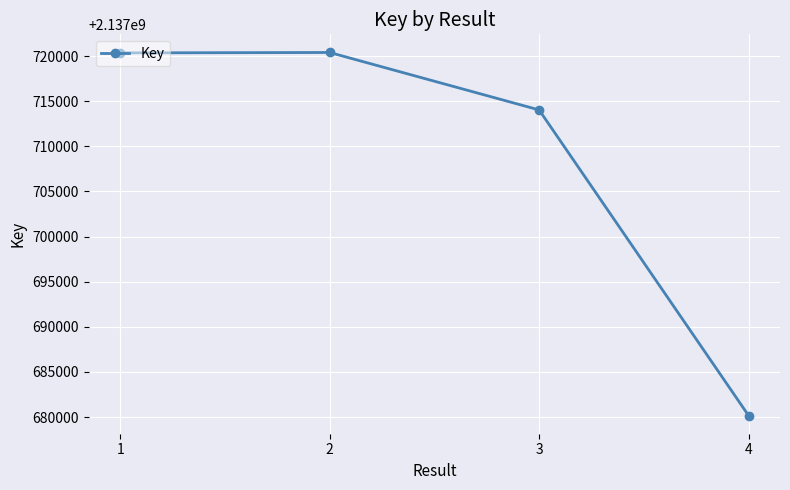

What is the difference between the maximum and minimum values?

40234